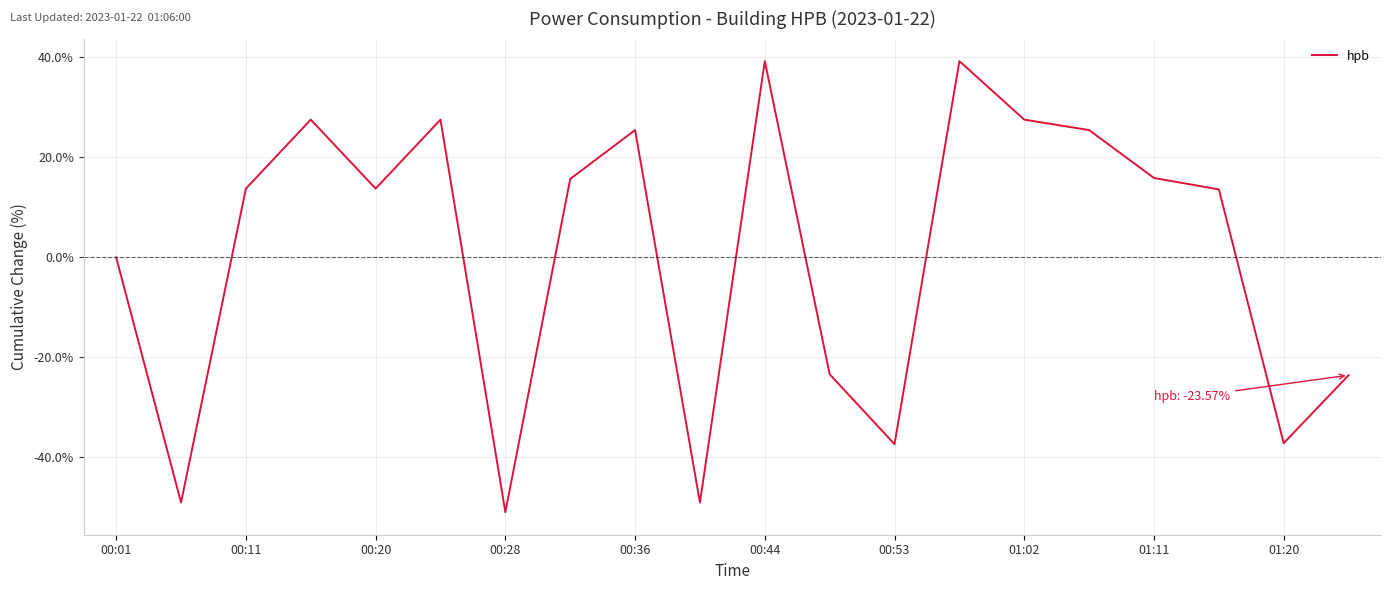

What is the difference between the maximum and minimum values?

90.2